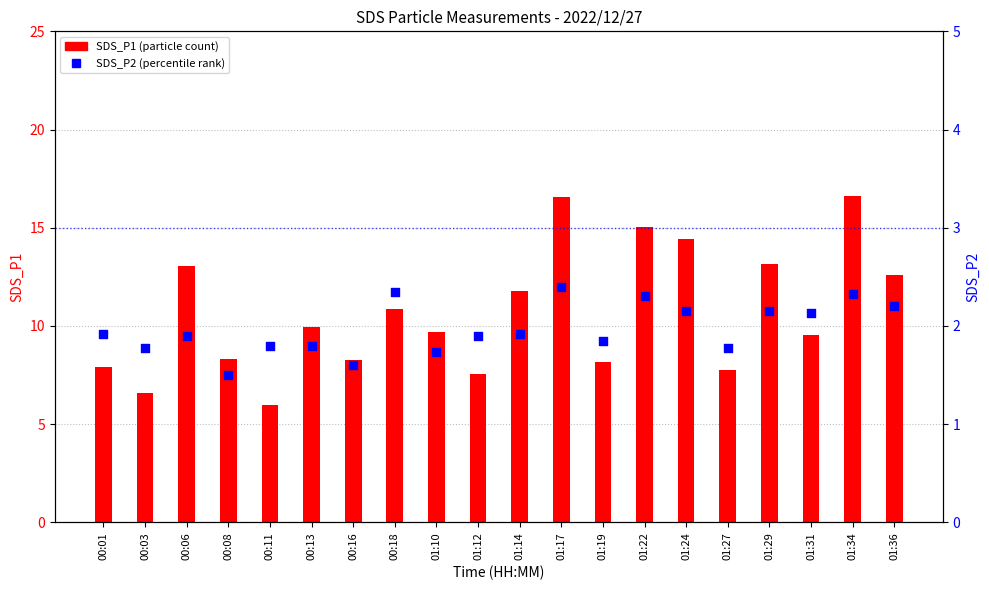

Is the value of SDS_P2 at 01:17 greater than the value of SDS_P1 at 01:17?

No